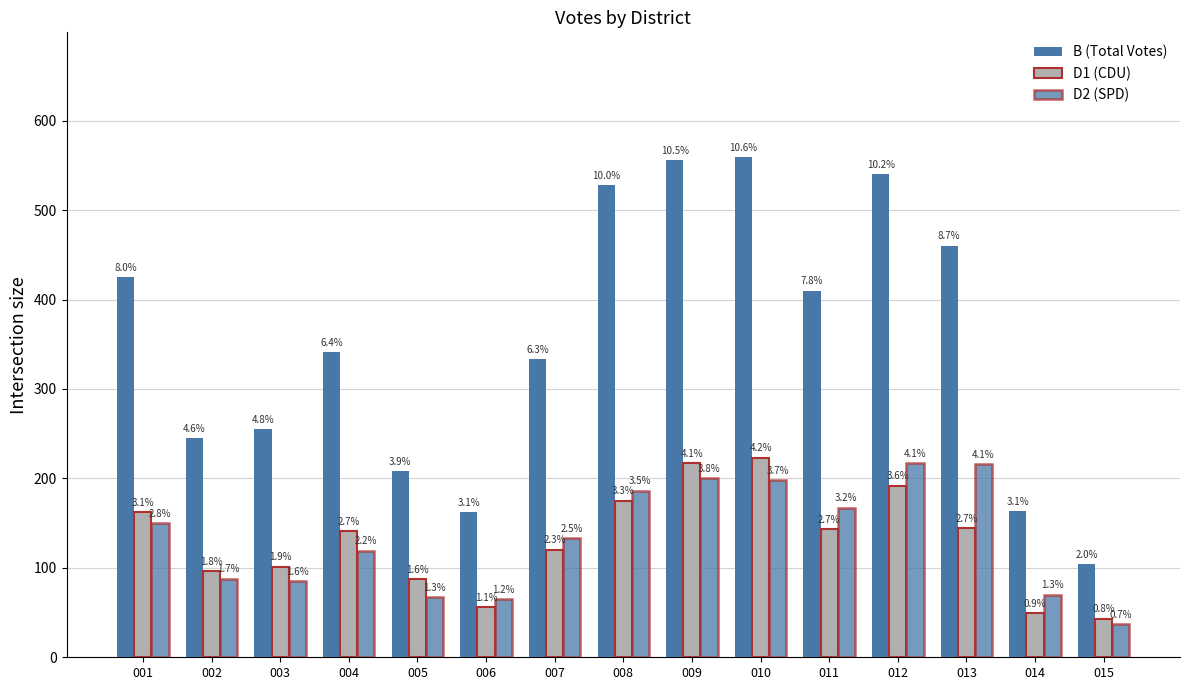

Does the chart contain any negative values?

No